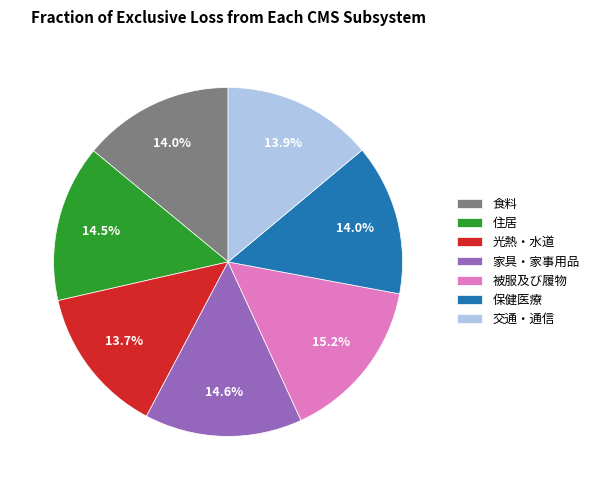

Which category has the biggest portion of the pie?

被服及び履物